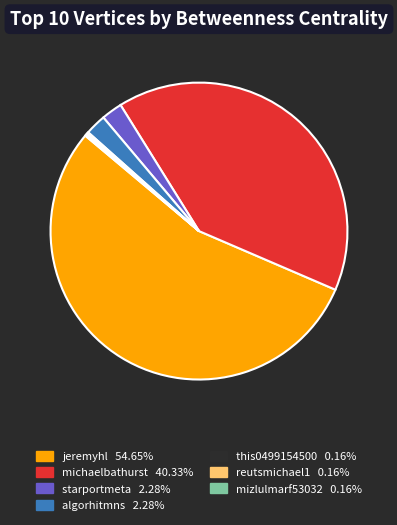

Is there a majority slice in this chart?

Yes